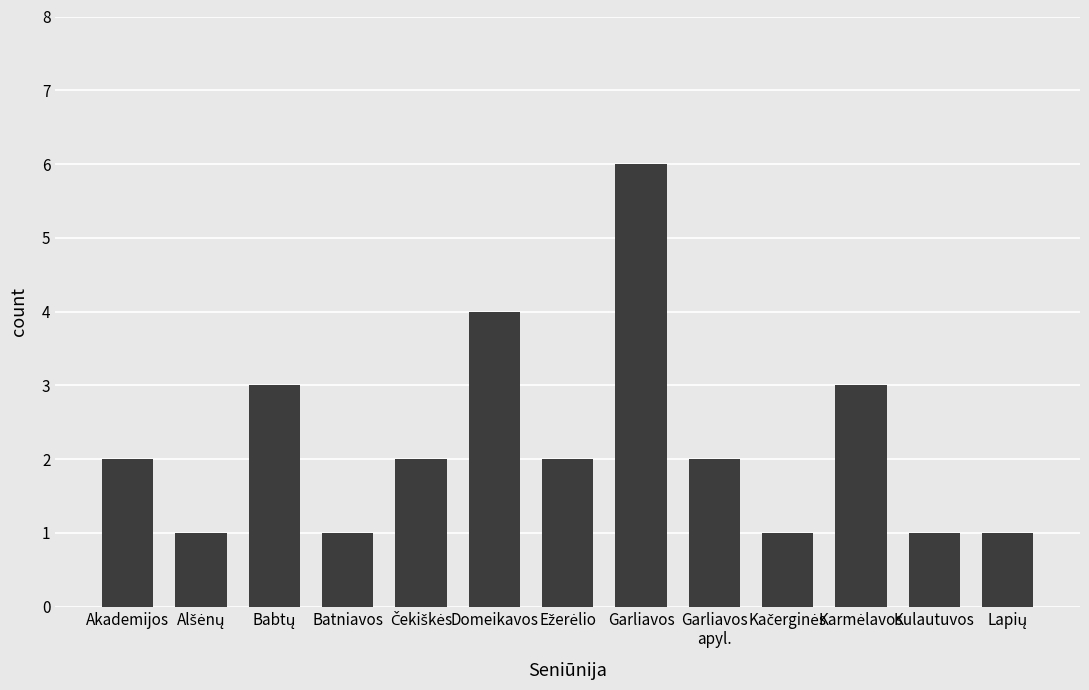

What is the label of the 1st bar from the left?

Akademijos